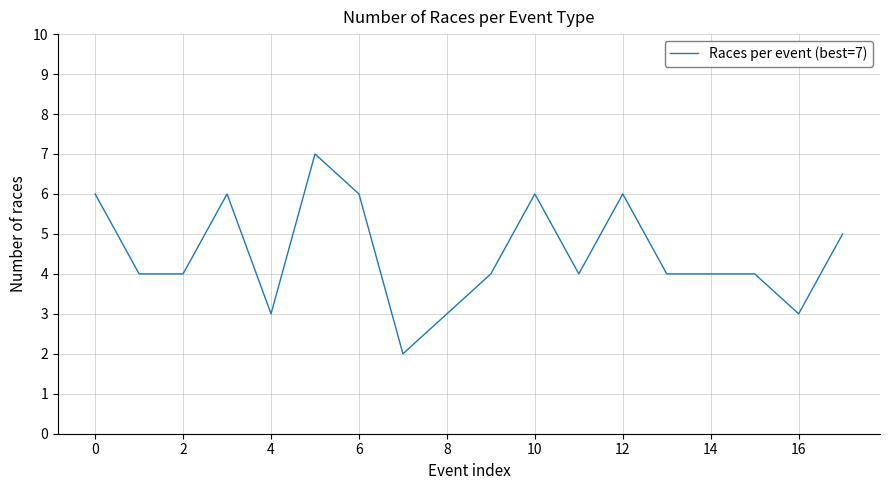

What is the difference between the maximum and minimum values?

5